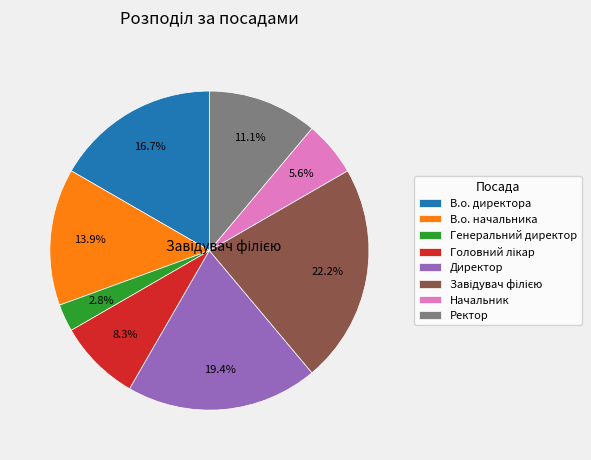

What is the smallest slice in the pie chart?

Генеральний директор